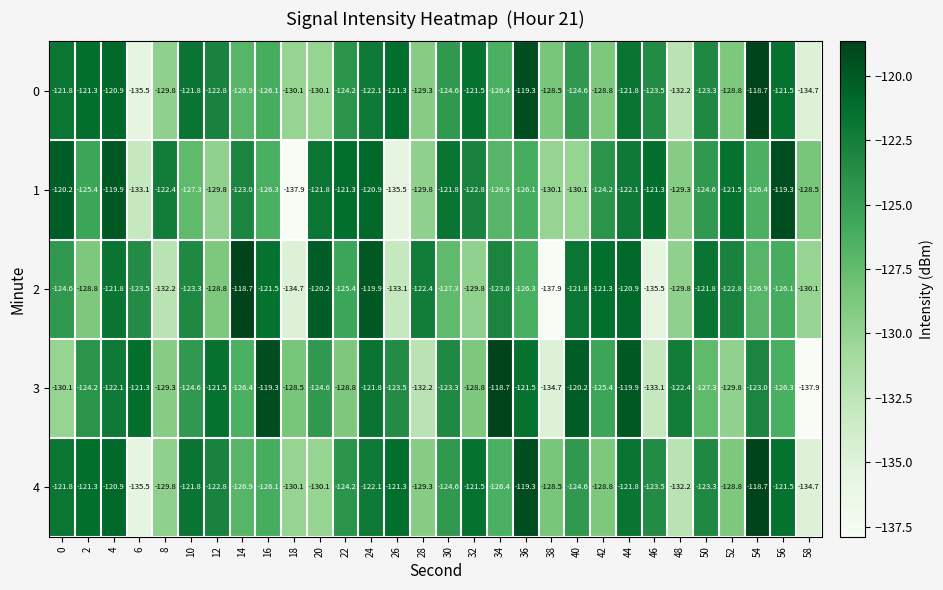

What is the lowest value of the 4 series?

-135.5